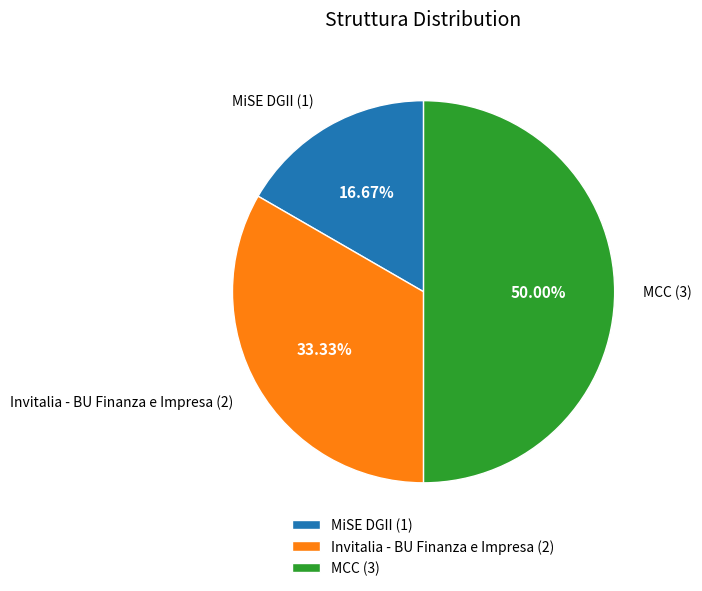

Rank the categories by value from highest to lowest.

MCC, Invitalia - BU Finanza e Impresa, MiSE DGII